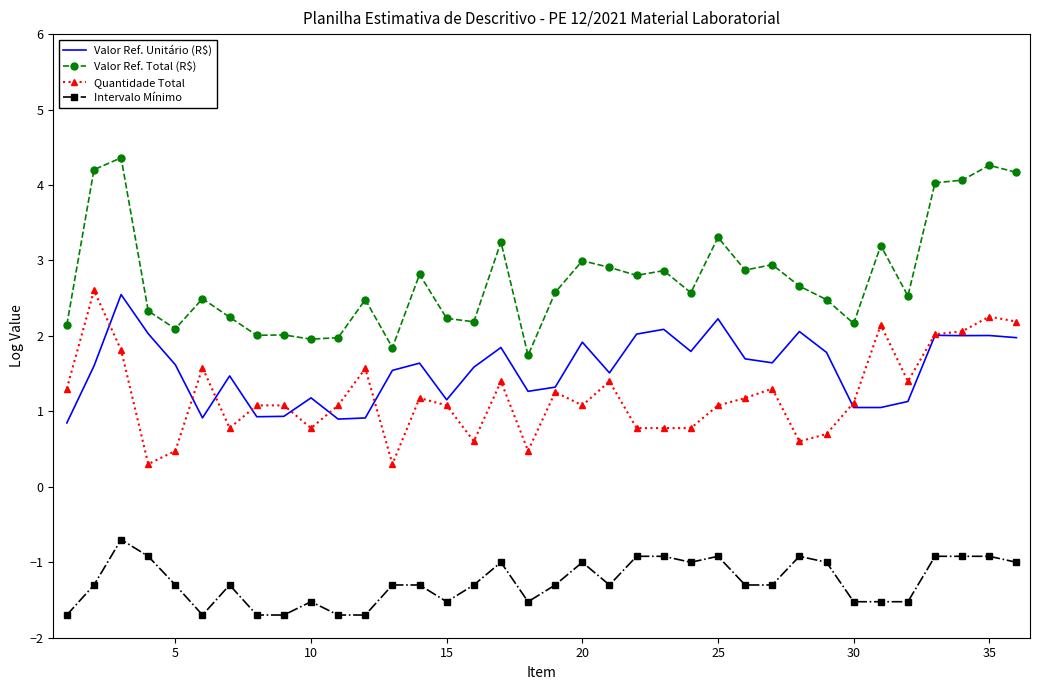

What is the difference between the maximum and second lowest values in the Valor Ref. Total (R$) series?

2.5